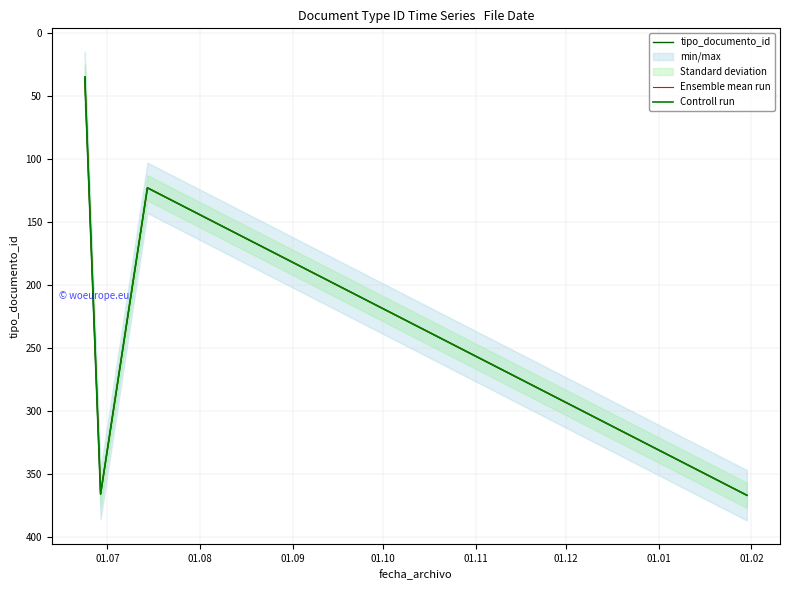

What is the difference between the maximum and minimum values in the tipo_documento_id series?

332